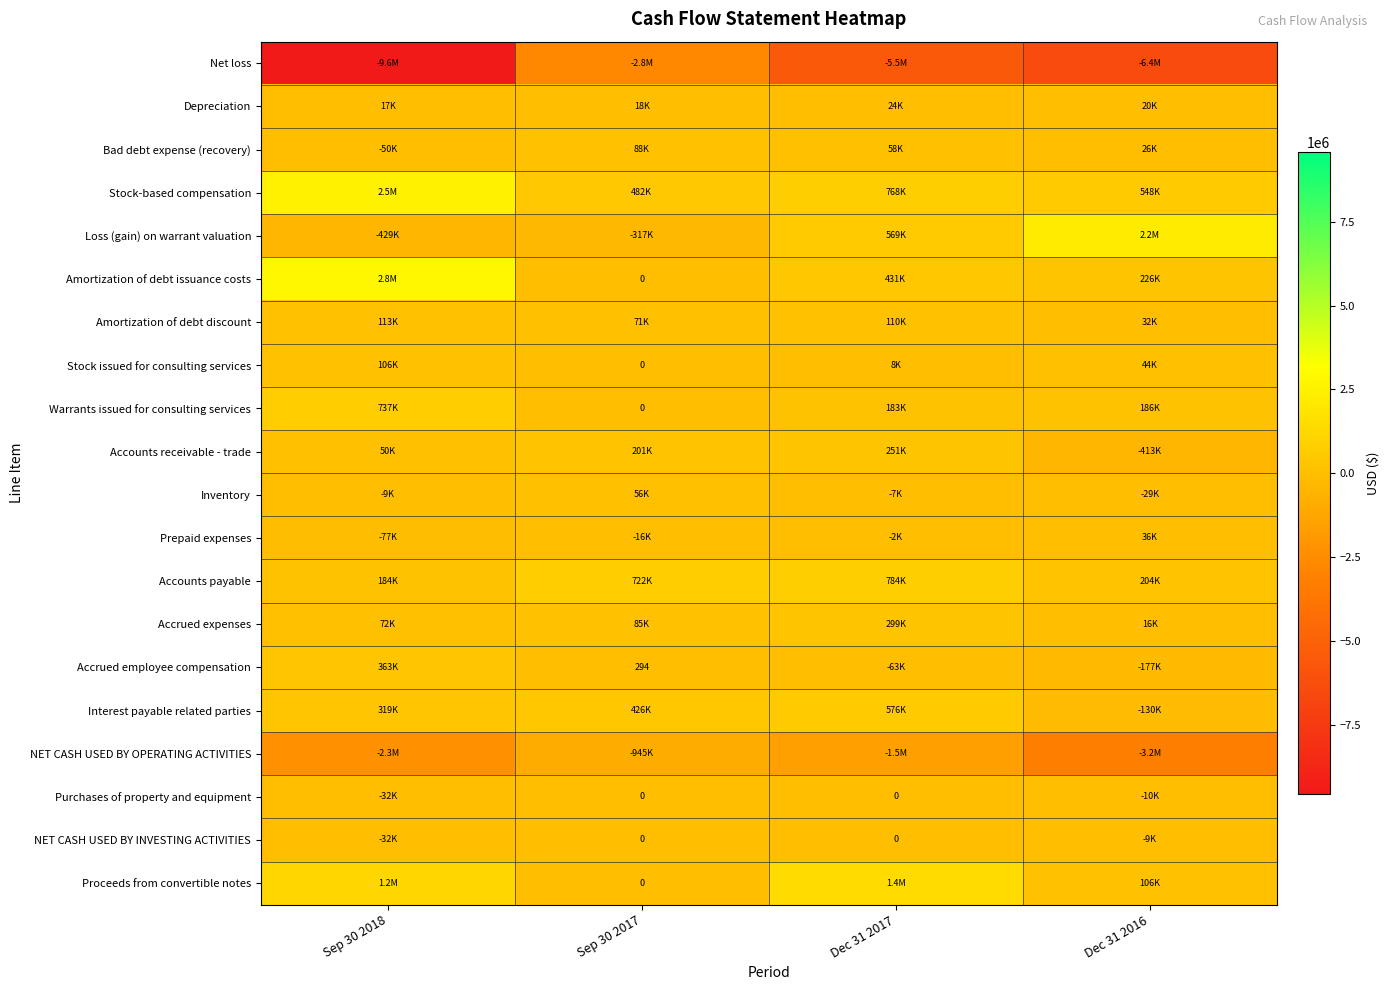

Between Dec 31 2017 and Dec 31 2016, which series saw the biggest shift?

NET CASH USED BY OPERATING ACTIVITIES